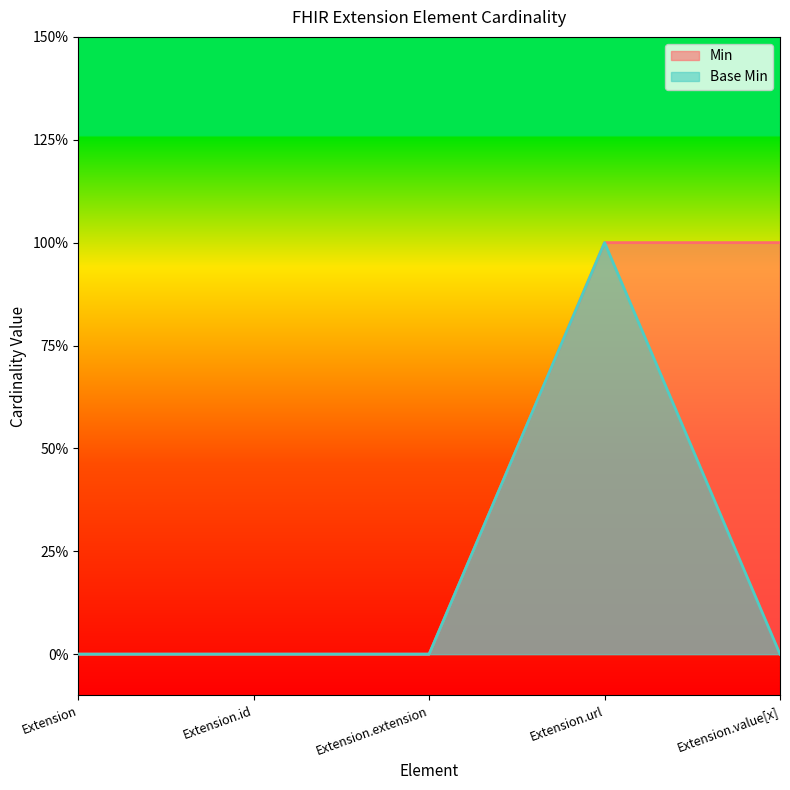

Which has a higher value, Extension.id or Extension.extension?

Extension.id